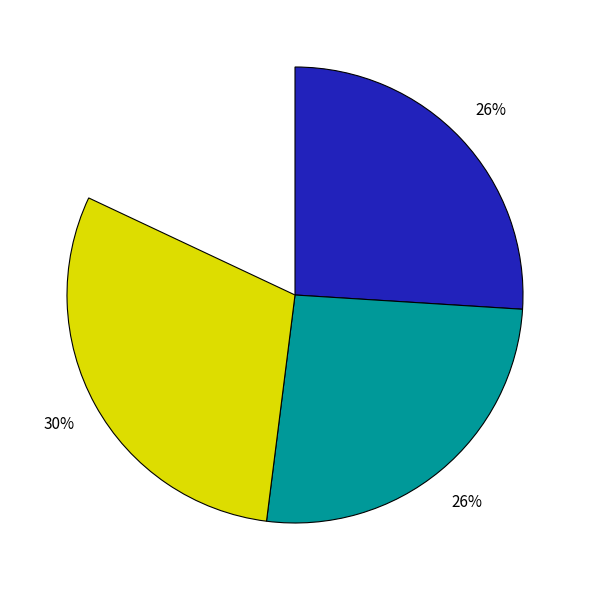

What is the largest slice in the pie chart?

parentGuid